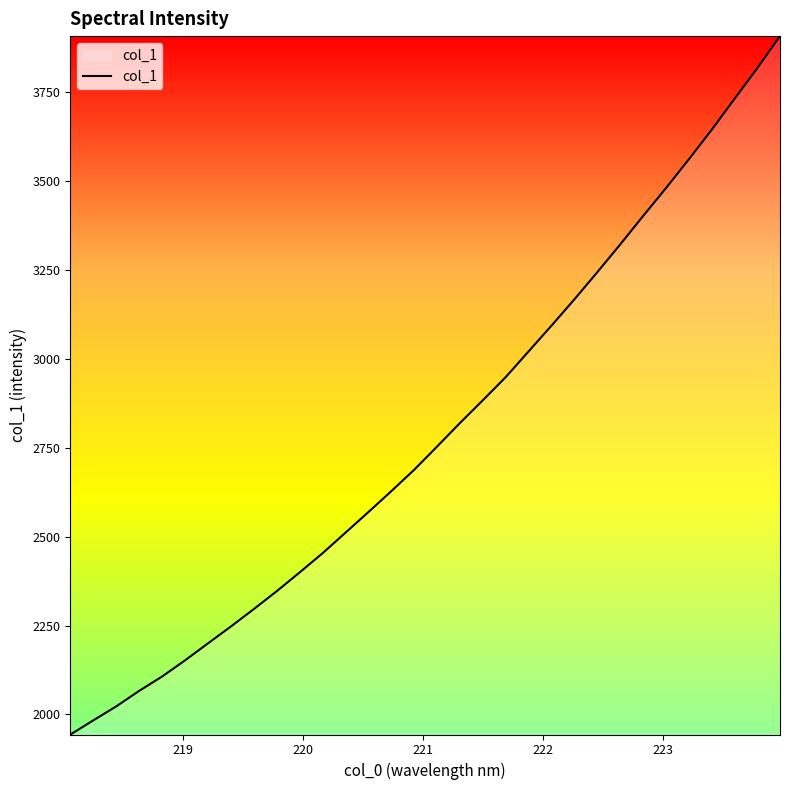

What is the minimum value shown in the chart?

1943.6